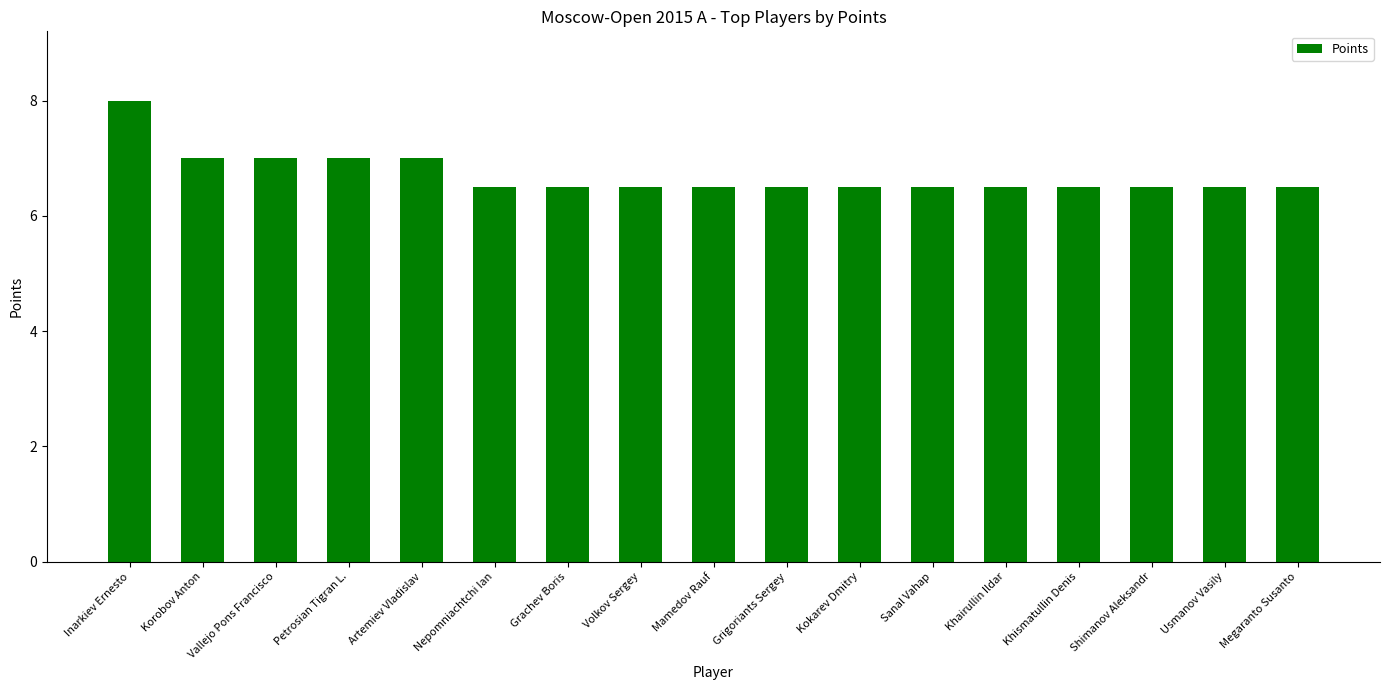

Reading left to right, transcribe all the data shown in this chart.

8.0	7.0	7.0	7.0	7.0	6.5	6.5	6.5	6.5	6.5	6.5	6.5	6.5	6.5	6.5	6.5	6.5